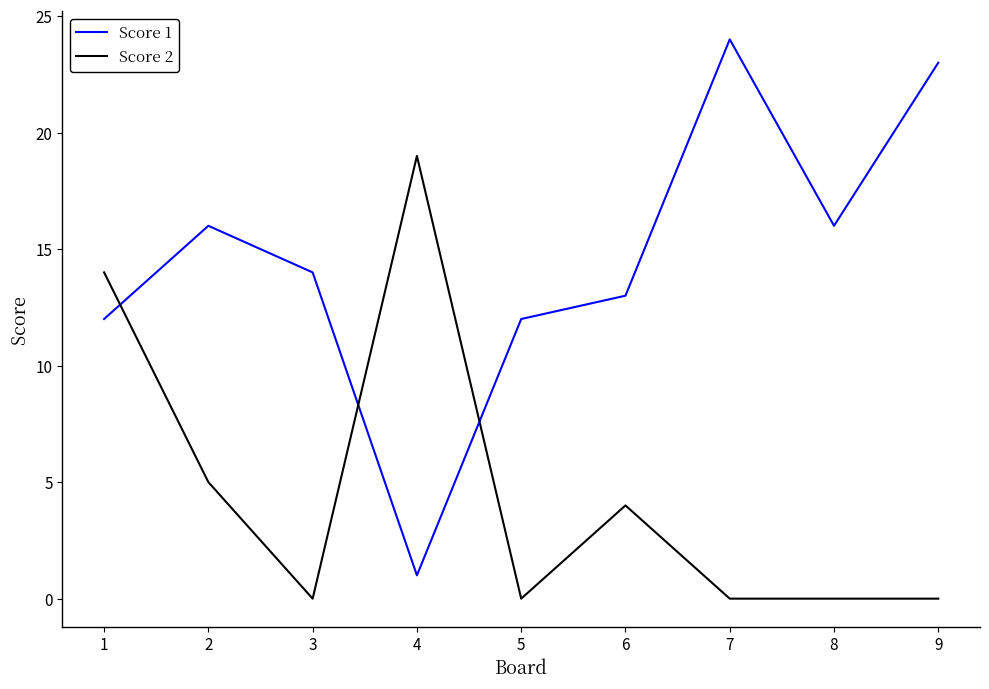

Is the value of Score 1 at 9 greater than the value of Score 2 at 7?

Yes